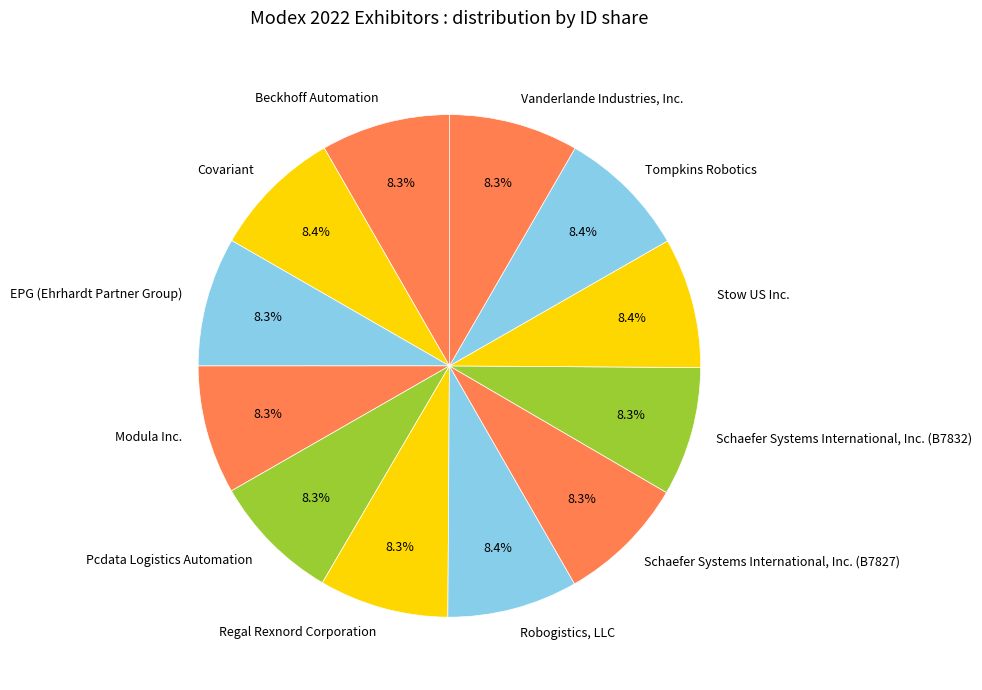

To the nearest percent, what percentage of the pie is Robogistics, LLC?

8%